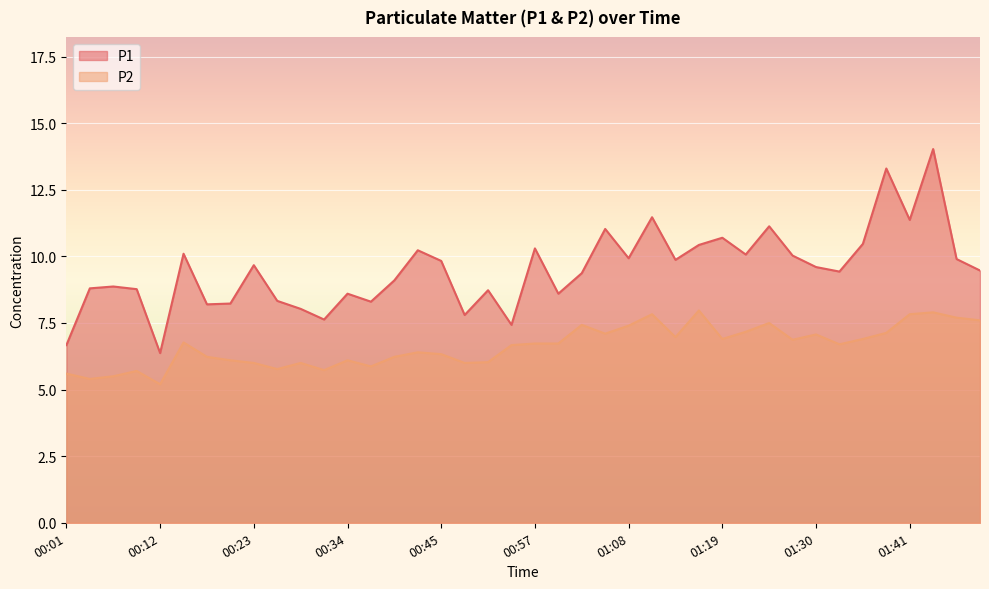

At which category does P2 reach its first local valley?

00:04